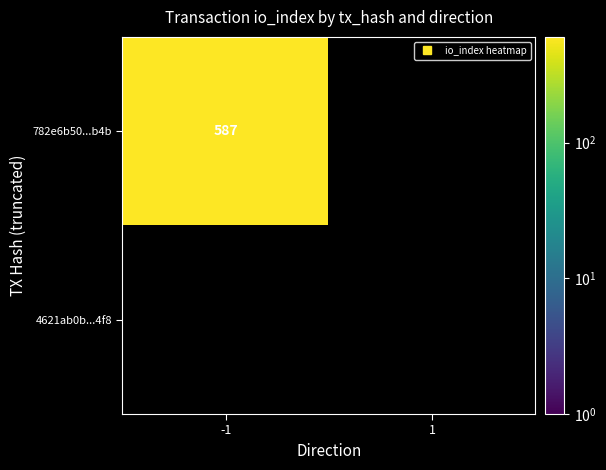

True or false: 4621ab0b9fb6e4249c741e6c3171a225d7044f8 has a value of 1 at direction.

False